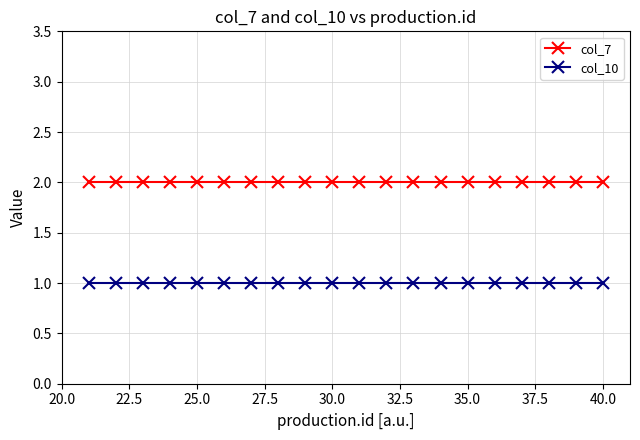

Rank the series by their average value, from highest to lowest.

col_7, col_10